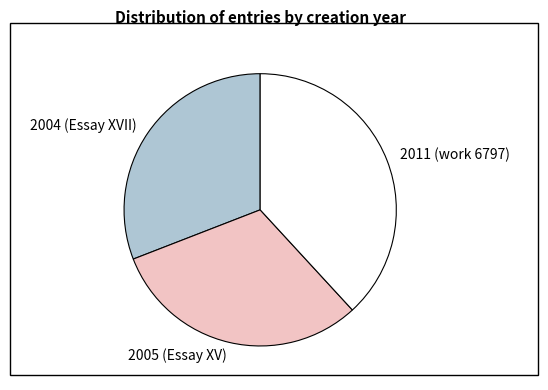

Combined, do 2011 (work 6797) and 2005 (Essay XV) account for over 50%?

Yes